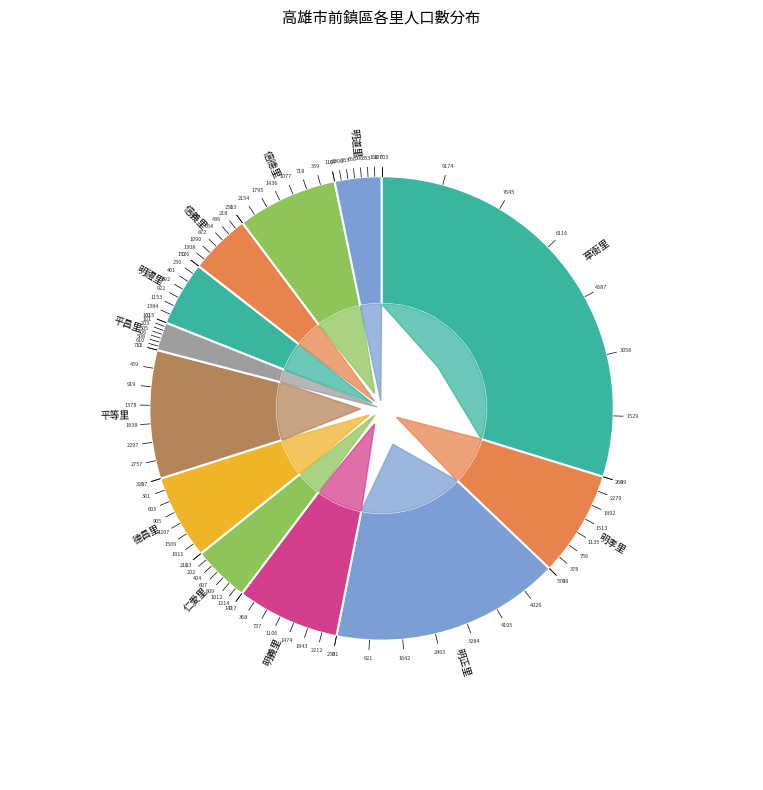

What percentage is the 草衙里 slice, to the nearest percent?

30%